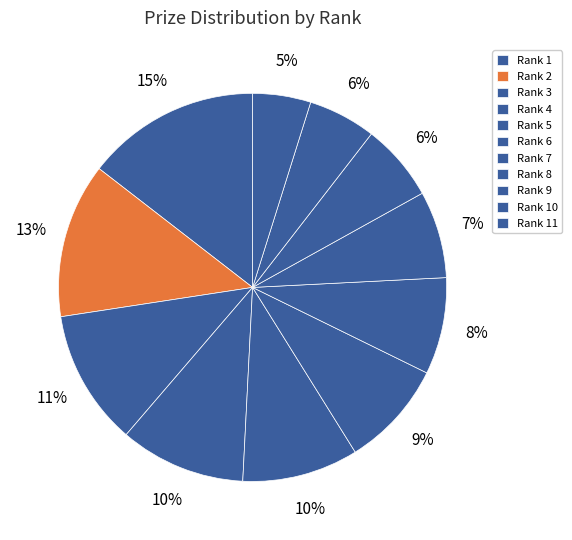

Count the number of slices in the pie.

11